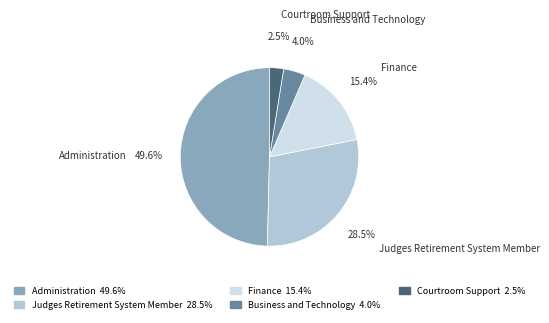

Is Administration the majority of the pie?

No